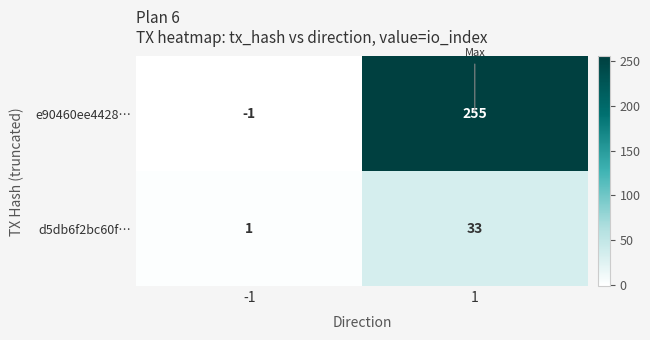

Rank the series by their average value, from lowest to highest.

d5db6f2bc60f…, e90460ee4428…